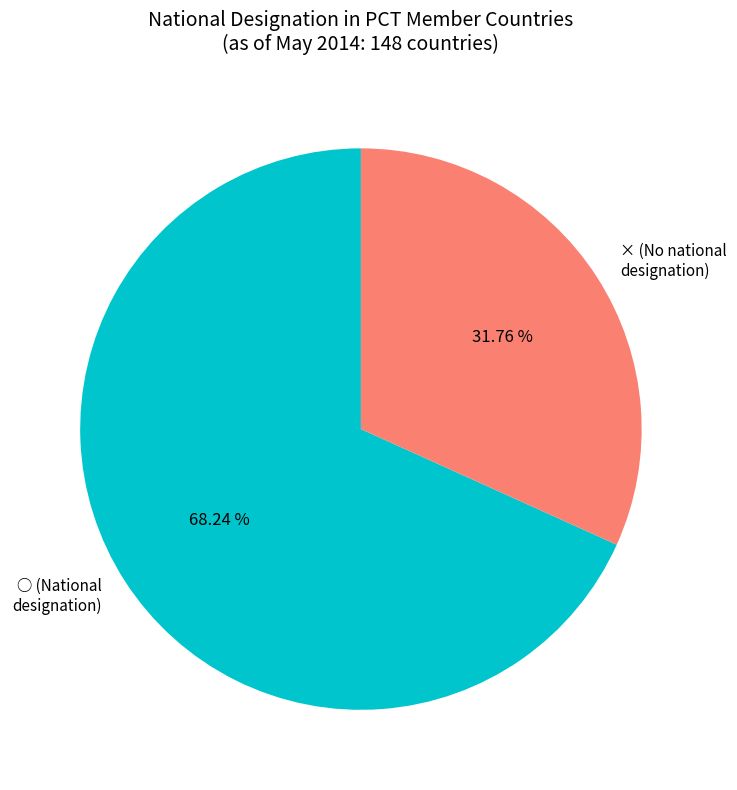

What percentage is NOT represented by ×?

68.2%